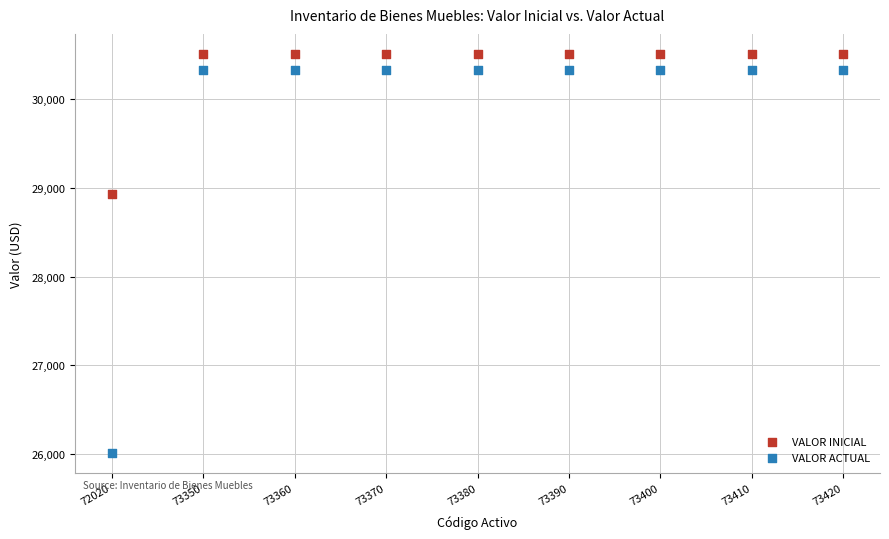

Which series has the widest spread of Y values?

VALOR ACTUAL